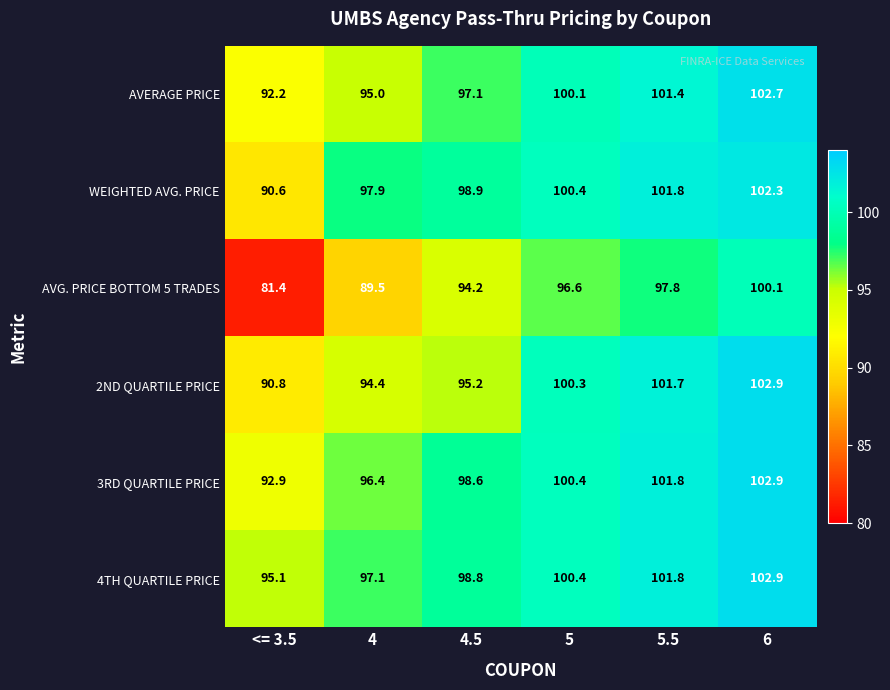

At which category does the chart reach its minimum across all series?

<= 3.5